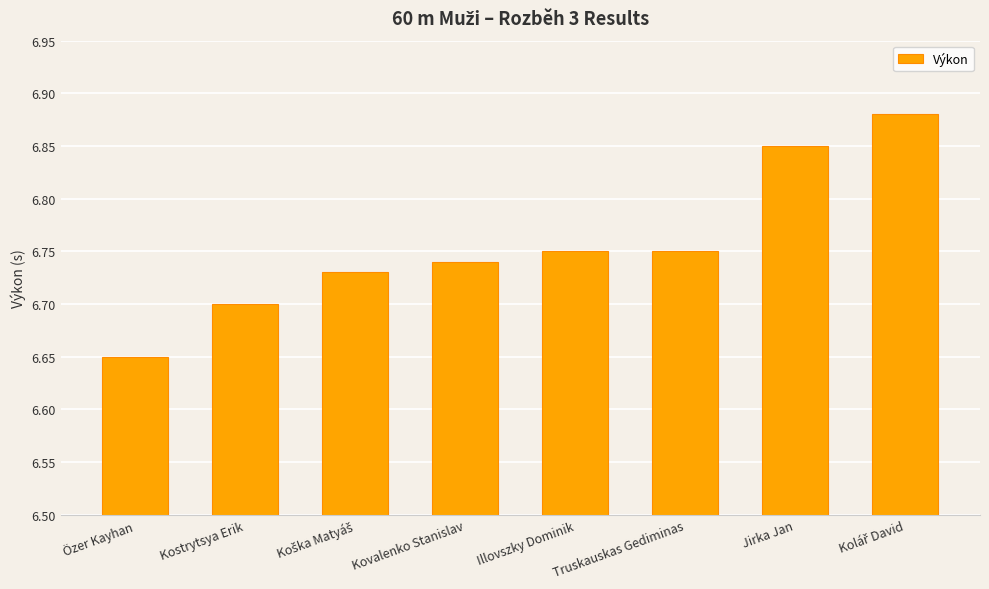

At which category does the chart reach its minimum across all series?

Özer Kayhan